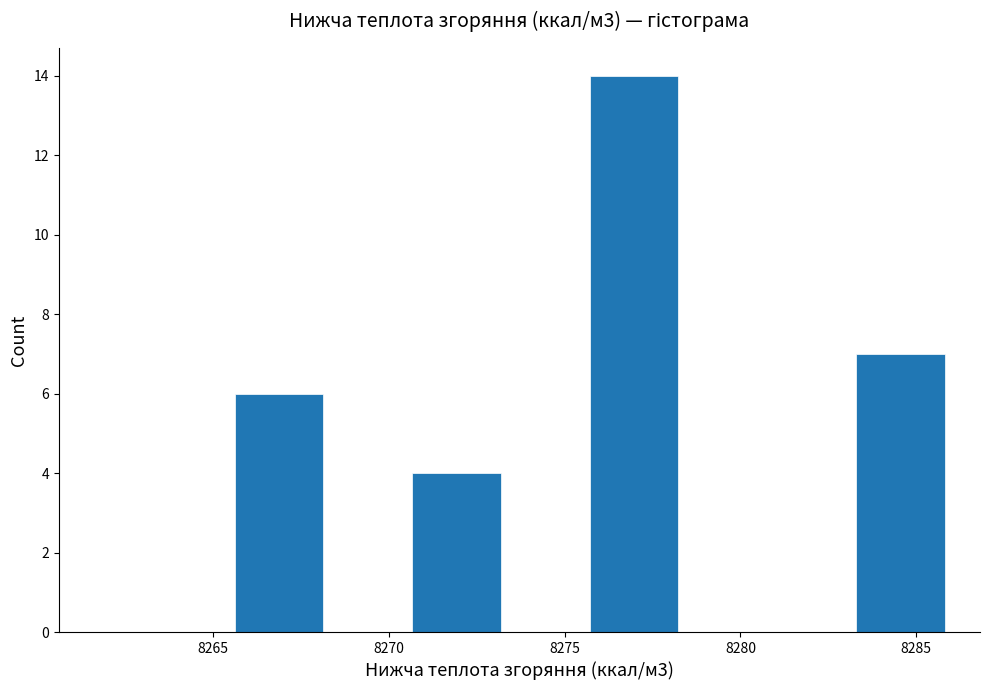

Which range on the x-axis has the tallest bar?

8275.5 to 8278.0